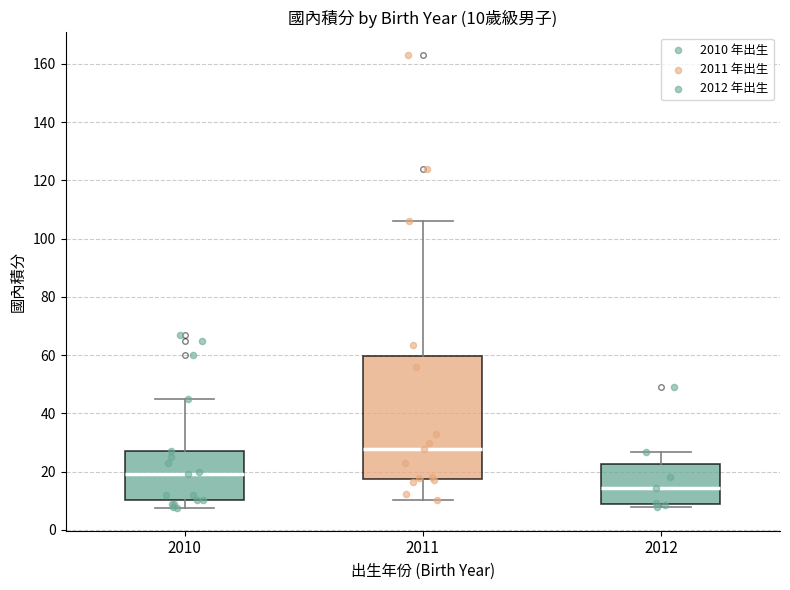

Which box is the tallest, from its lower edge to its upper edge?

2011